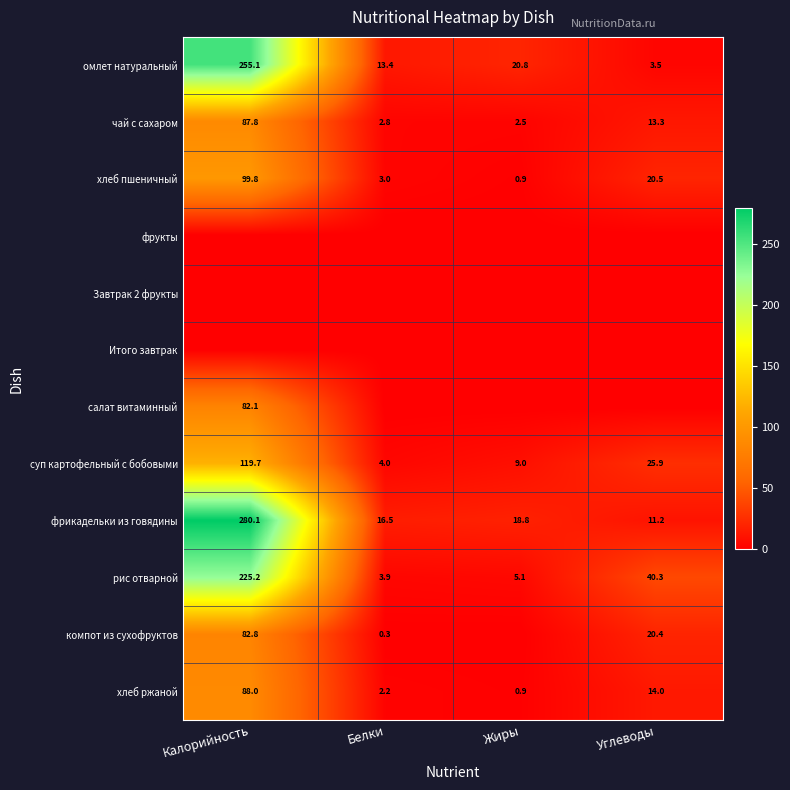

The value of чай с сахаром at Калорийность is 87.8. True or false?

True